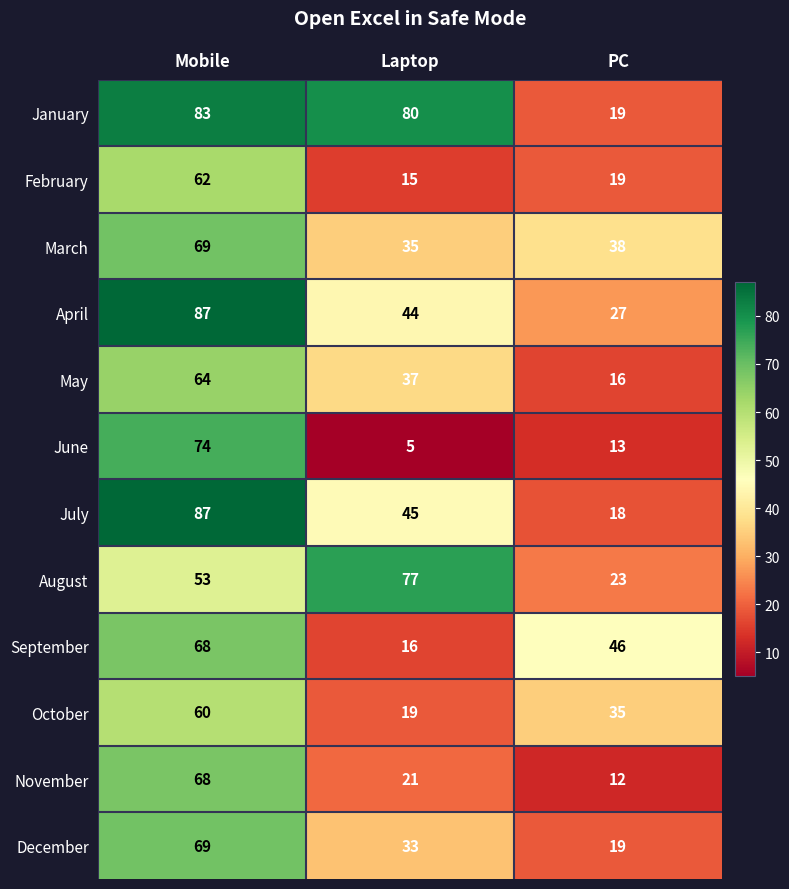

Is it true that December equals 5 at PC?

False